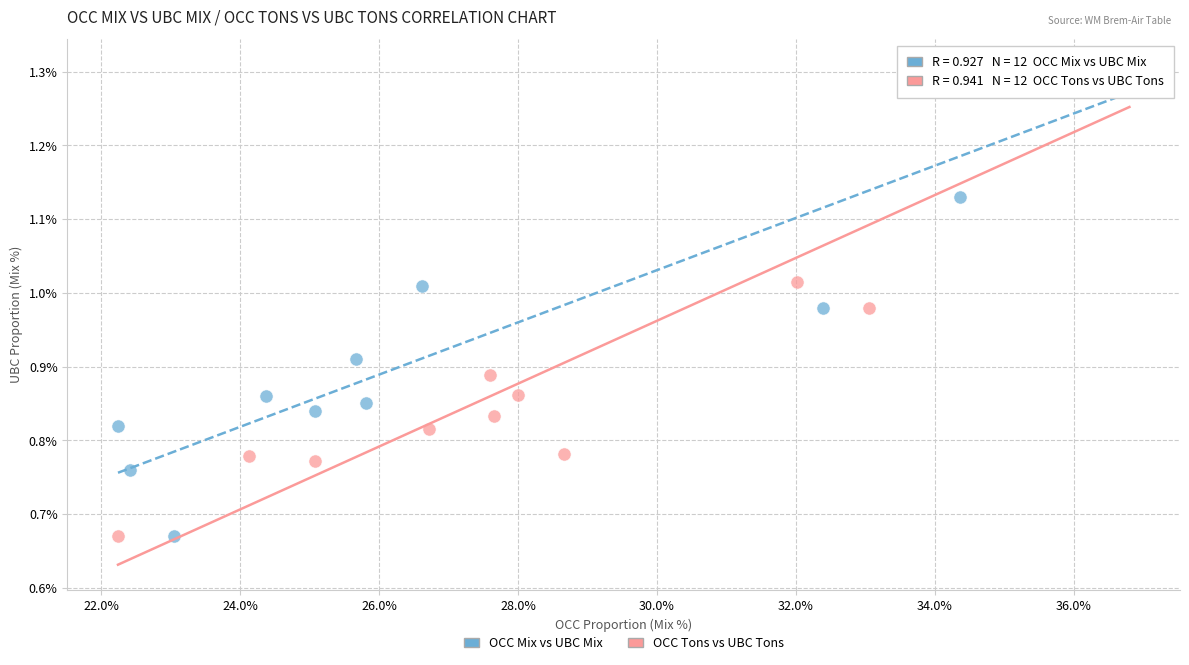

What are all the series names shown in the legend?

OCC Mix vs UBC Mix, OCC Tons vs UBC Tons